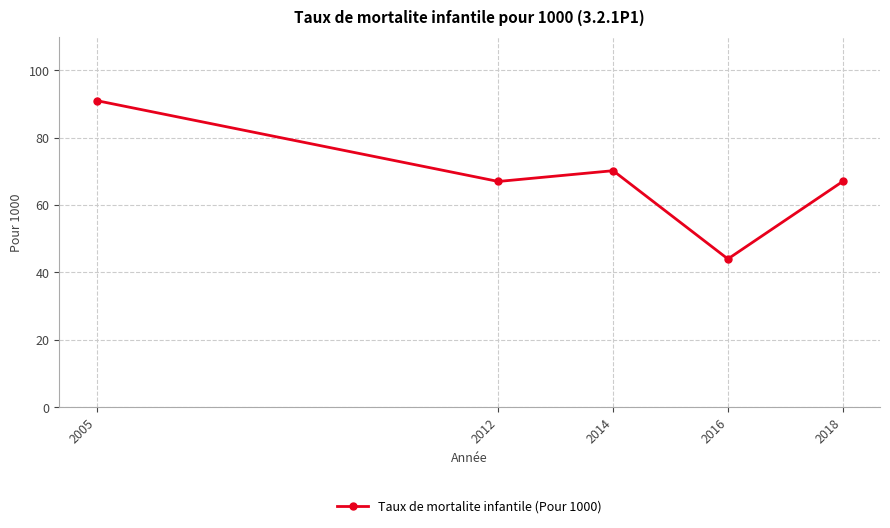

At which category does the data reach its first local valley?

2012